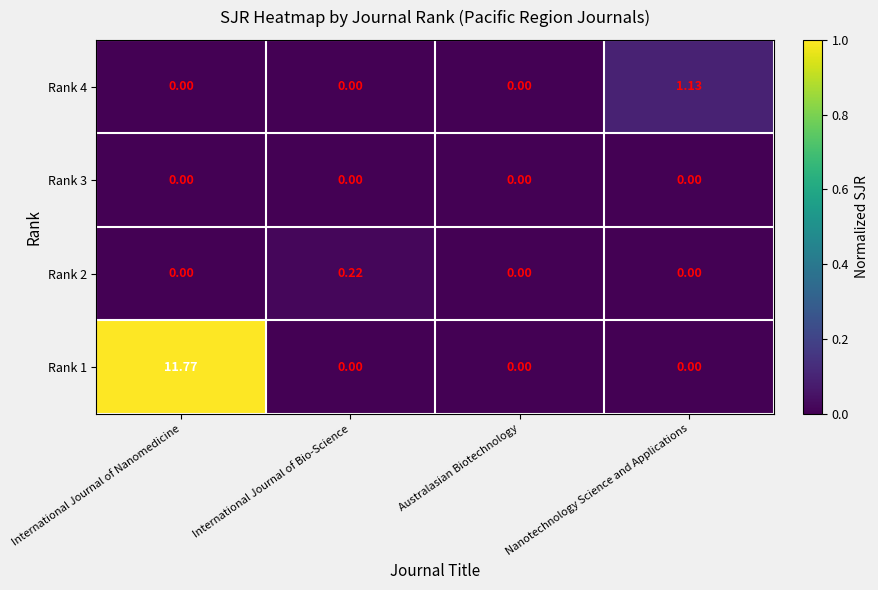

At which category is the sum across all series the highest?

International Journal of Nanomedicine